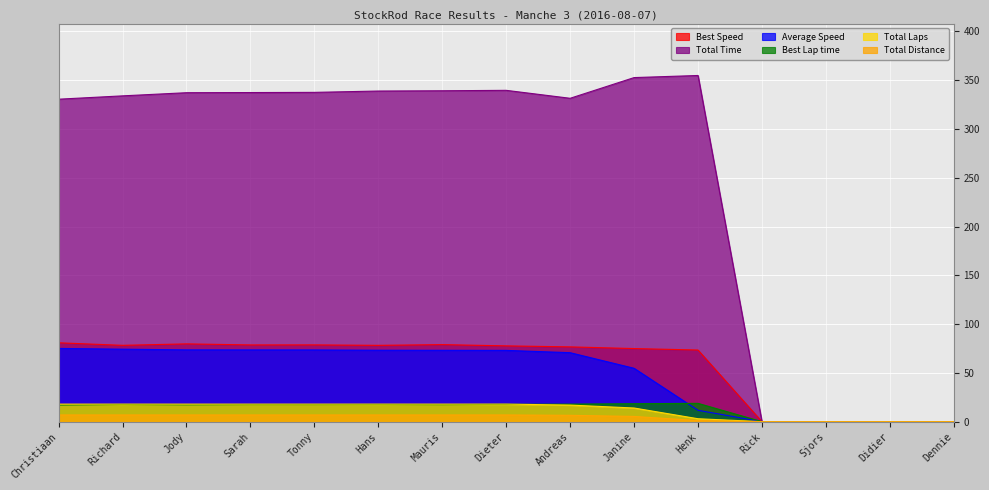

How many values in Total Distance are above zero?

11